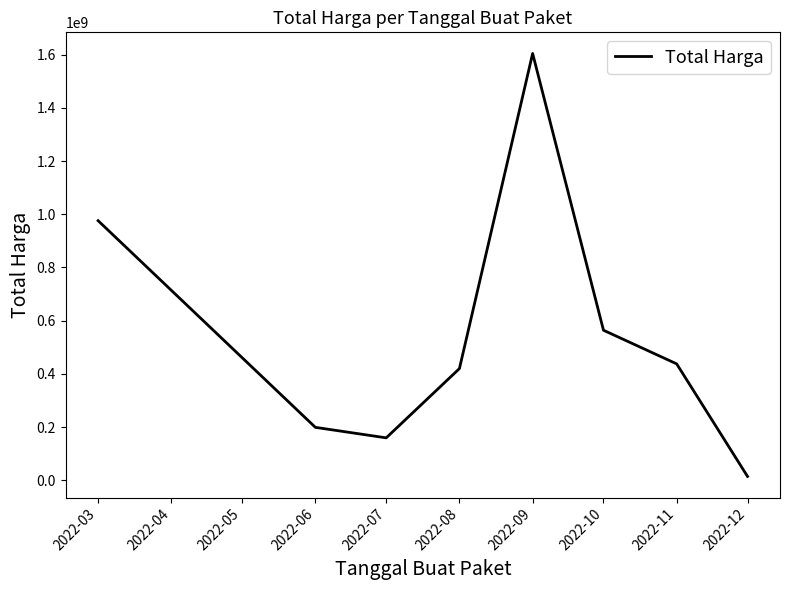

What is the difference between the values at 2022-06 and 2022-09?

1404959000